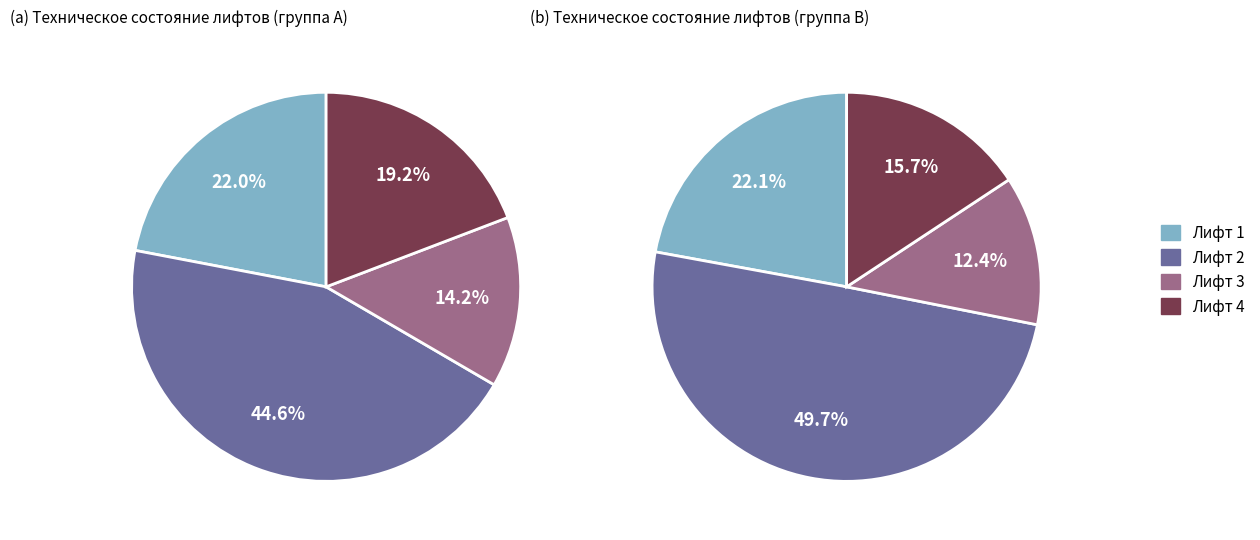

Does Лифт 4 account for over 50% of the chart?

No